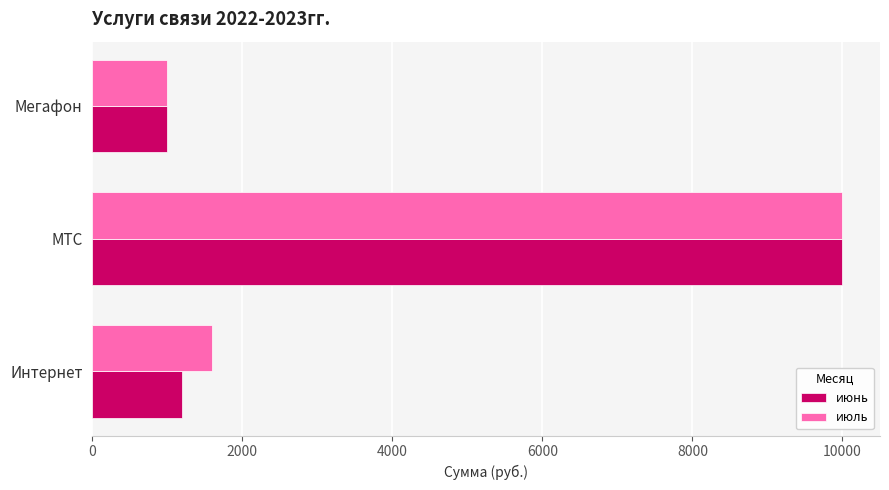

Which label corresponds to the smallest value in the chart?

Мегафон